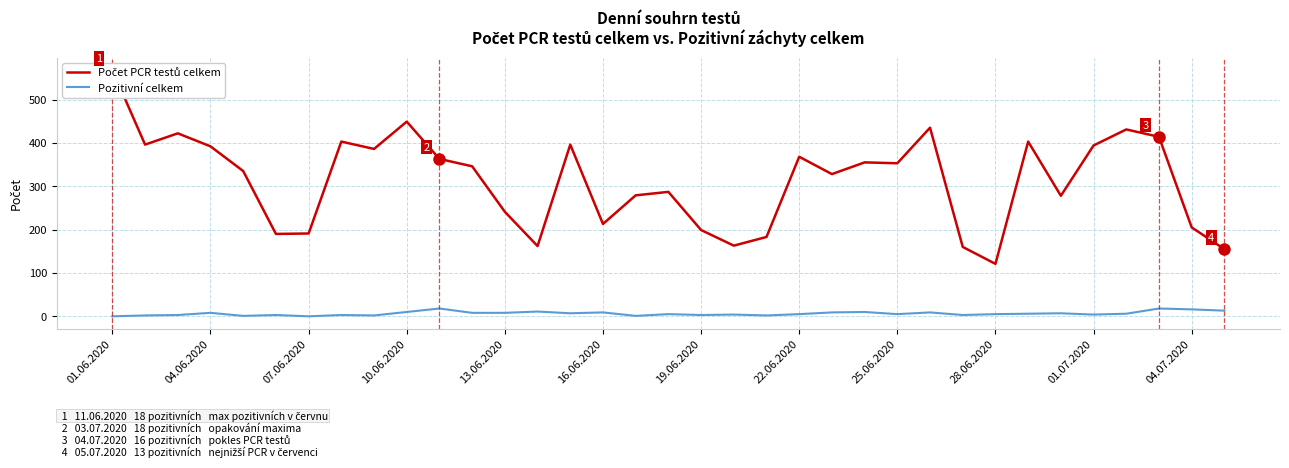

Reading right to left, transcribe all the data shown in this chart.

Počet PCR testů celkem: 155	205	414	431	394	278	403	121	160	435	353	355	328	368	183	163	199	287	279	213	396	162	241	346	363	449	386	403	191	190	335	392	422	396	568
Pozitivní celkem: 13	16	18	6	4	7	6	5	3	9	5	10	9	5	2	4	3	5	1	9	7	11	8	8	18	10	2	3	0	3	1	8	3	2	0